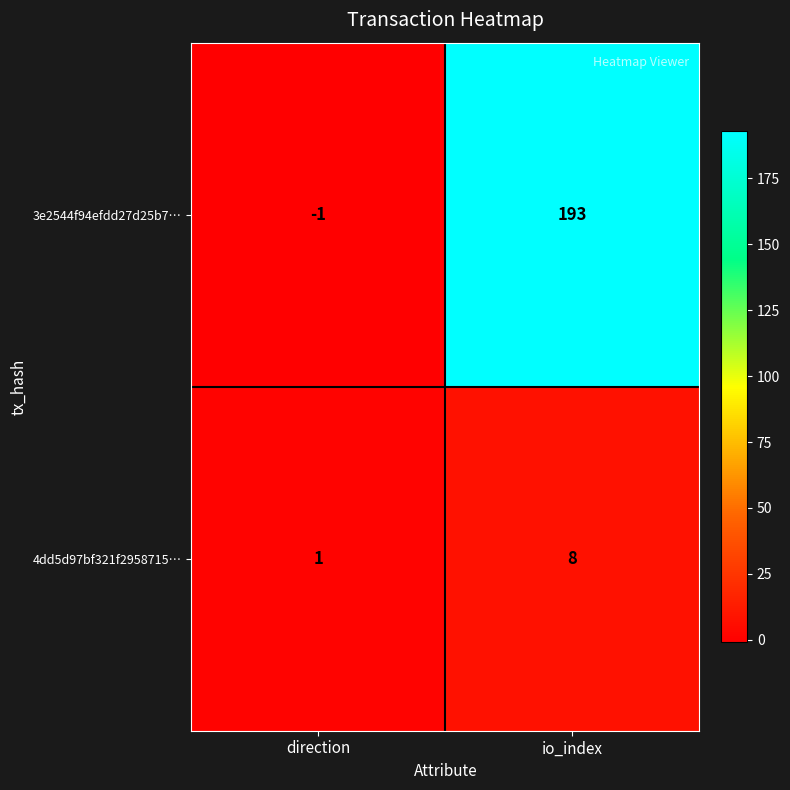

Rank the series by their average value, from highest to lowest.

3e2544f94efdd27d25b7…, 4dd5d97bf321f2958715…